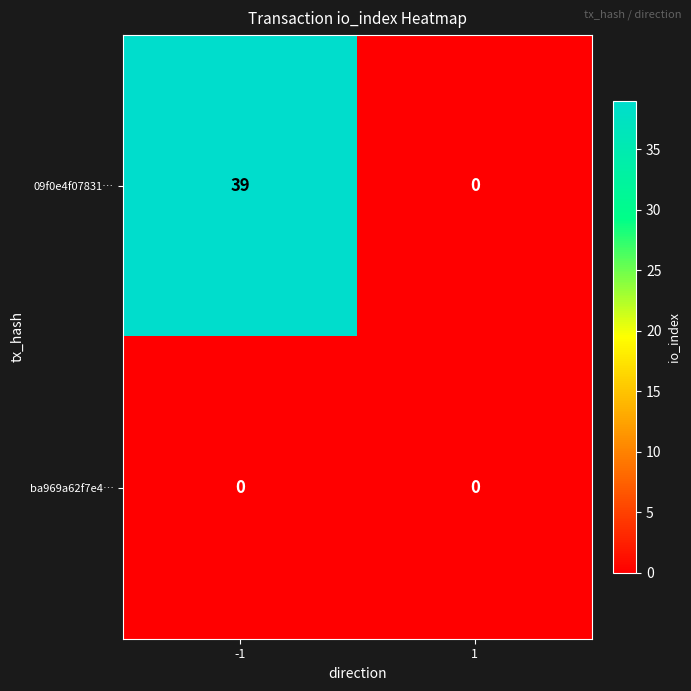

At which category does the chart reach its peak across all series?

-1